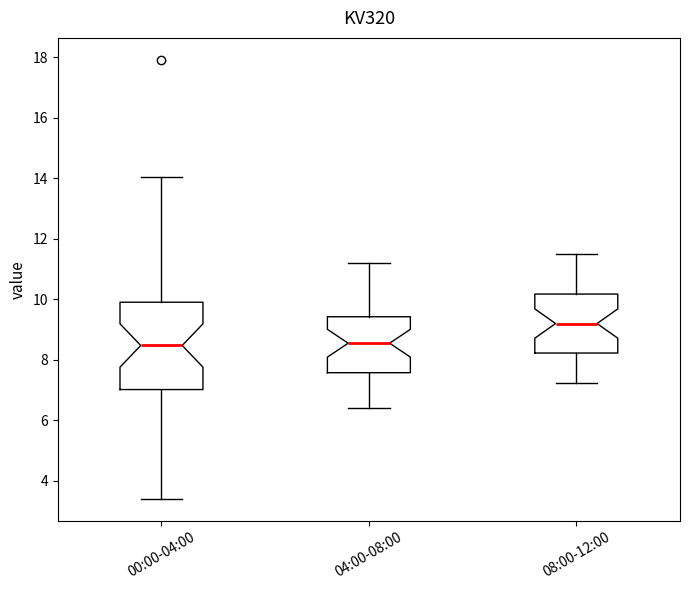

Which box has the highest median line?

08:00-12:00